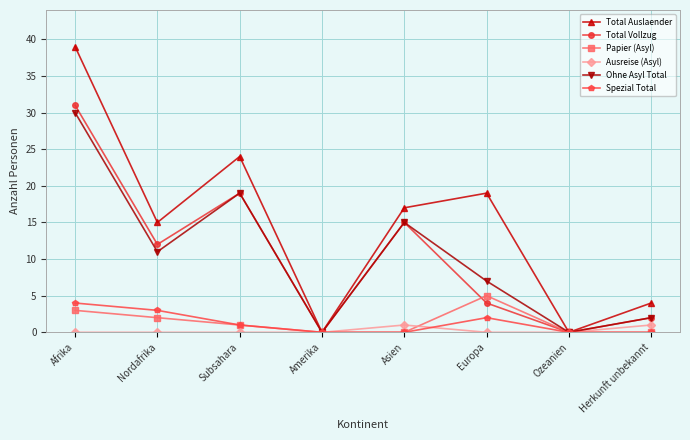

Rank the series by their maximum value, from lowest to highest.

Ausreise (Asyl), Spezial Total, Papier (Asyl), Ohne Asyl Total, Total Vollzug, Total Auslaender